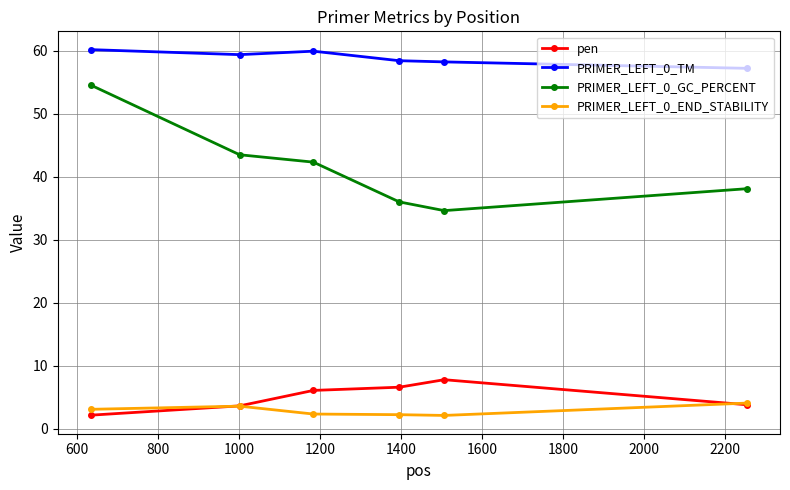

What is the value of the PRIMER_LEFT_0_END_STABILITY point at the 6th from the left?

4.1